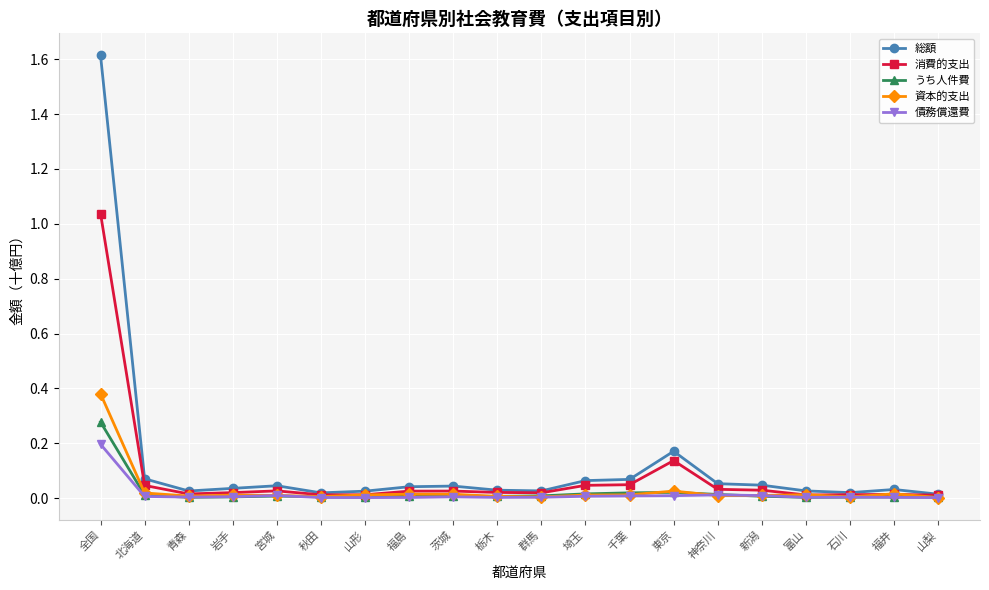

List the series in order of their peak value, highest first.

総額, 消費的支出, 資本的支出, うち人件費, 債務償還費